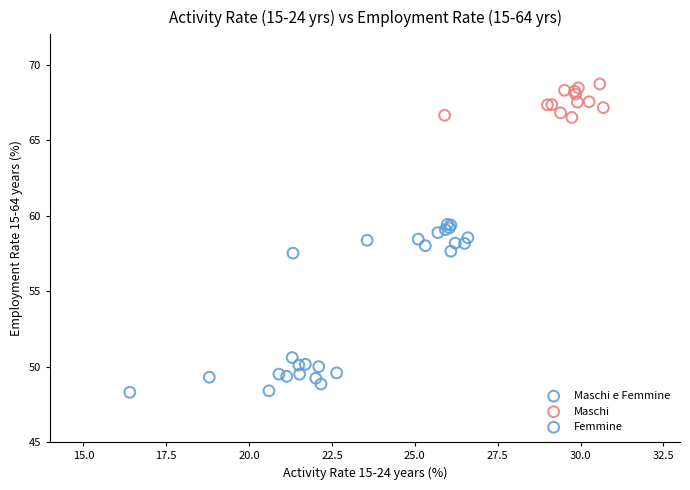

Which series reaches the maximum Y coordinate?

Maschi